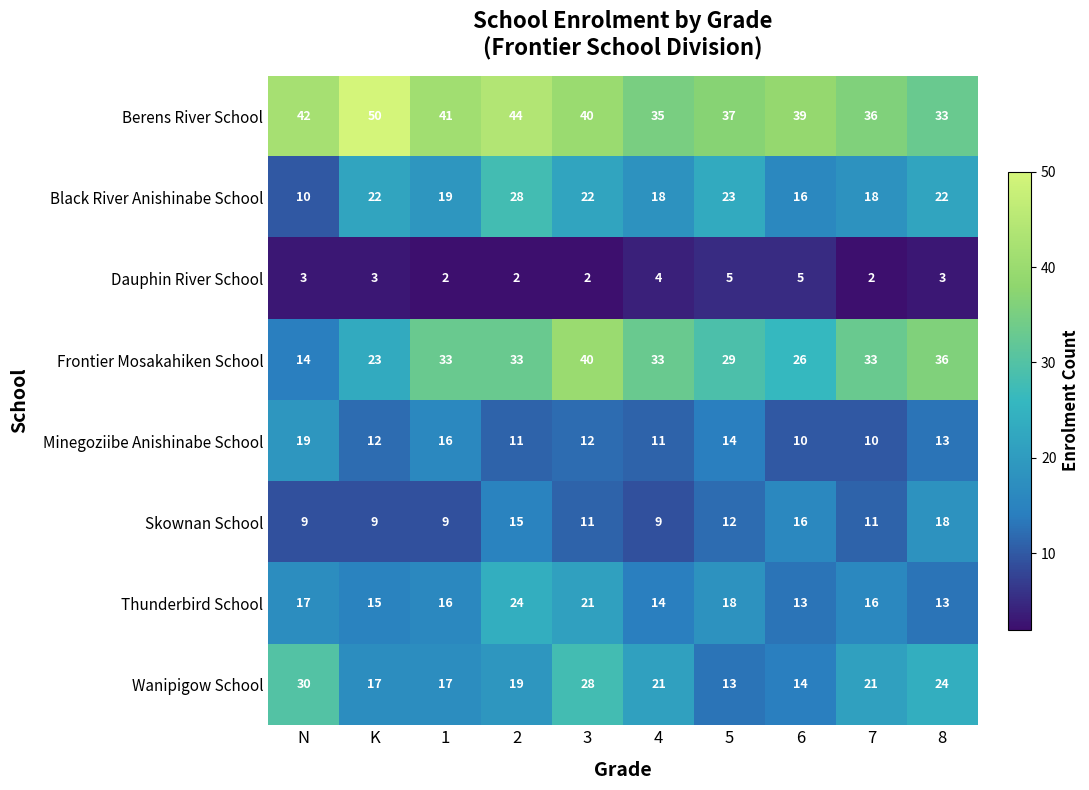

Which series has the widest spread of values?

Frontier Mosakahiken School